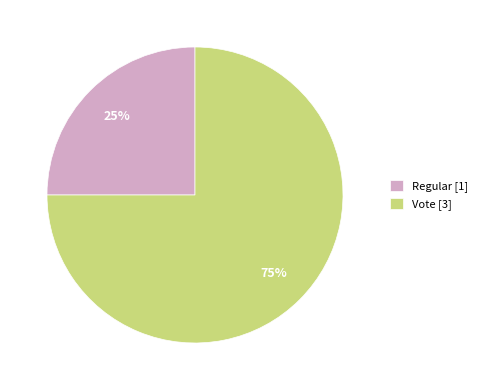

Which category accounts for the majority?

Vote